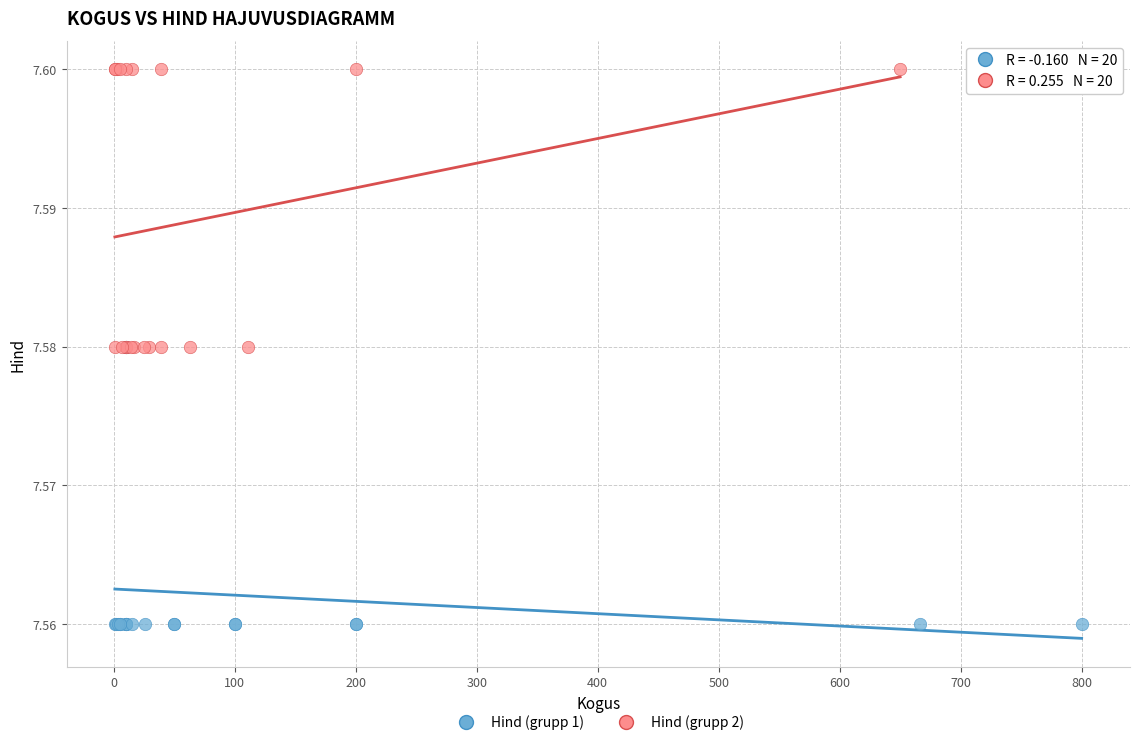

Which series reaches the minimum Y coordinate?

Hind (grupp 1)